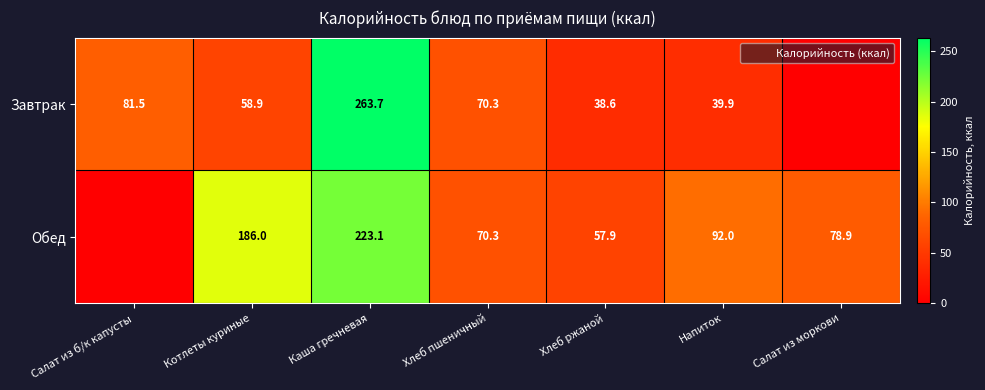

Is the value of Завтрак at Каша гречневая greater than the value of Обед at Салат из б/к капусты?

Yes